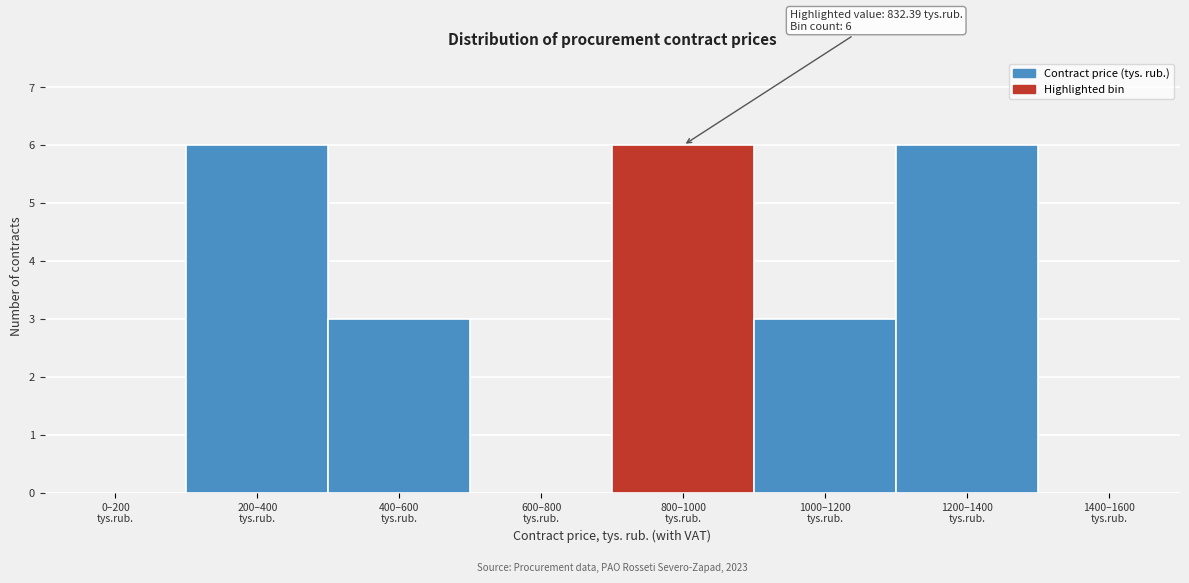

Are the bars horizontal?

No